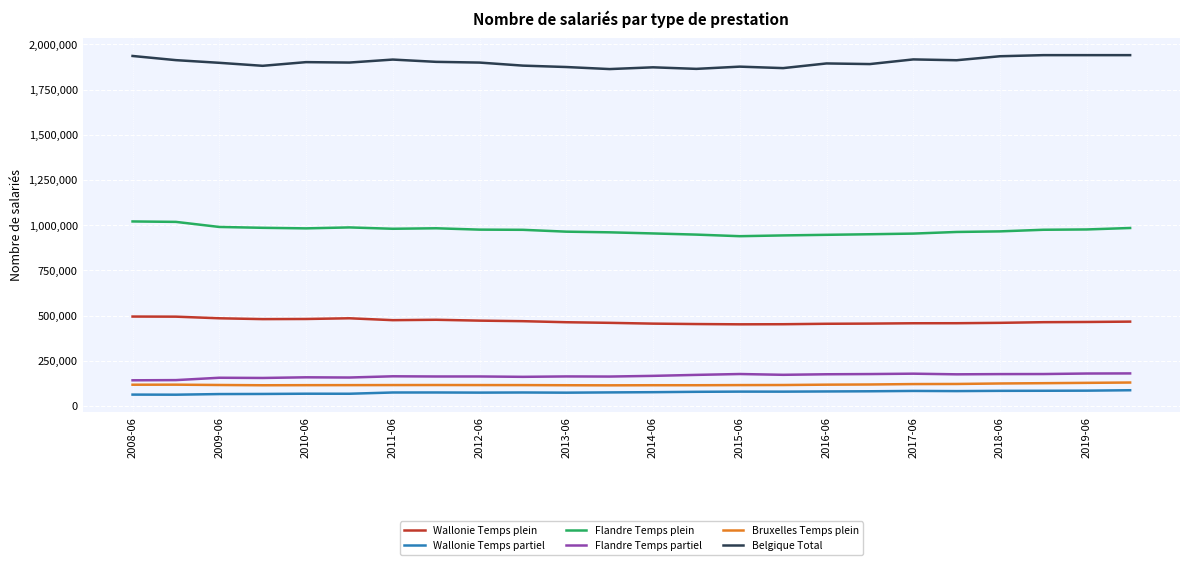

What are all the series names shown in the legend?

Wallonie Temps plein, Wallonie Temps partiel, Flandre Temps plein, Flandre Temps partiel, Bruxelles Temps plein, Belgique Total